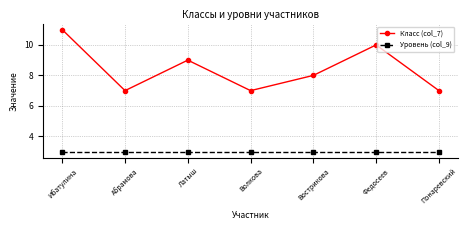

The value of Класс (col_7) at Абрамова is 7. True or false?

True